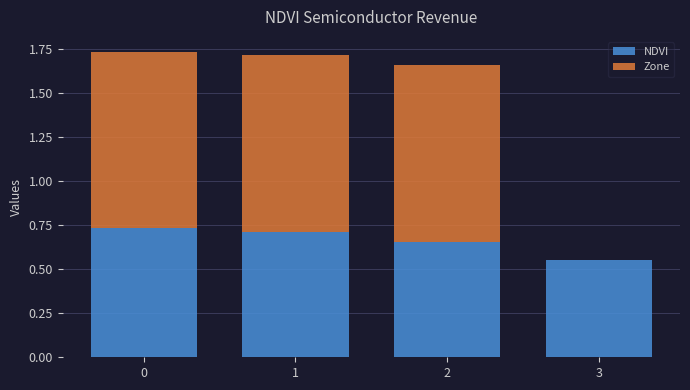

What is the sum of the NDVI values at 2 and 1?

1.4